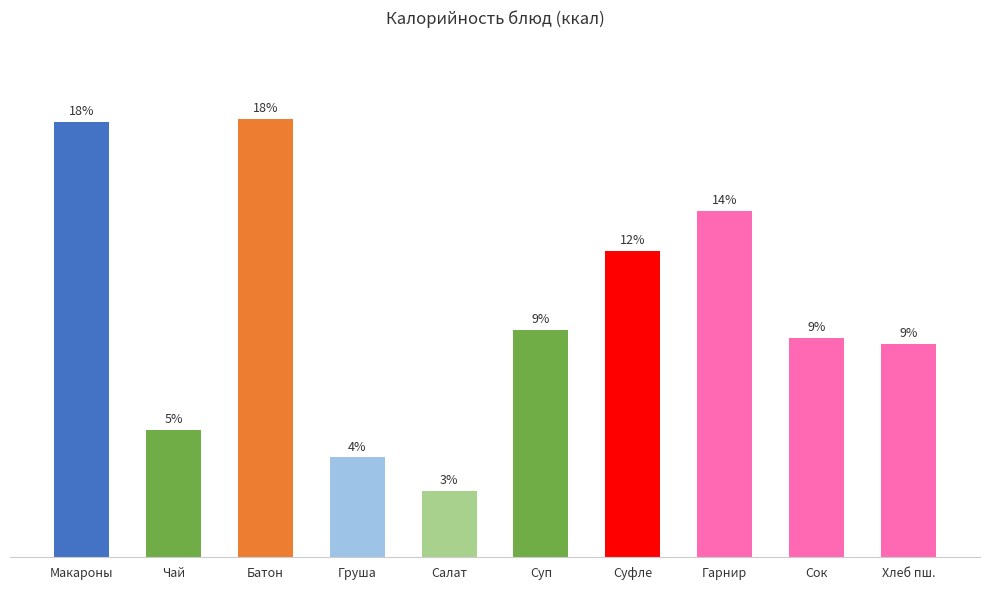

Approximately how many times larger is the value at Суп compared to Сок?

1.0